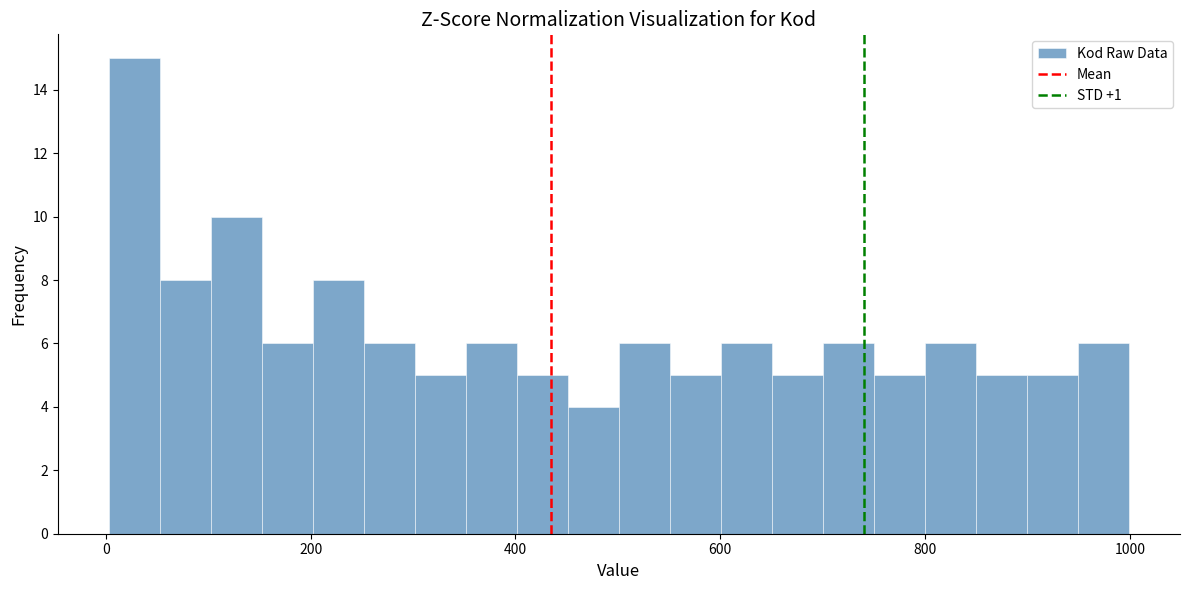

Read against the x-axis, roughly where is the centre of the tallest bar?

20